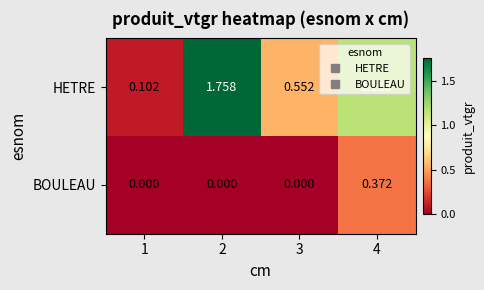

List the series in order of their peak value, lowest first.

BOULEAU, HETRE